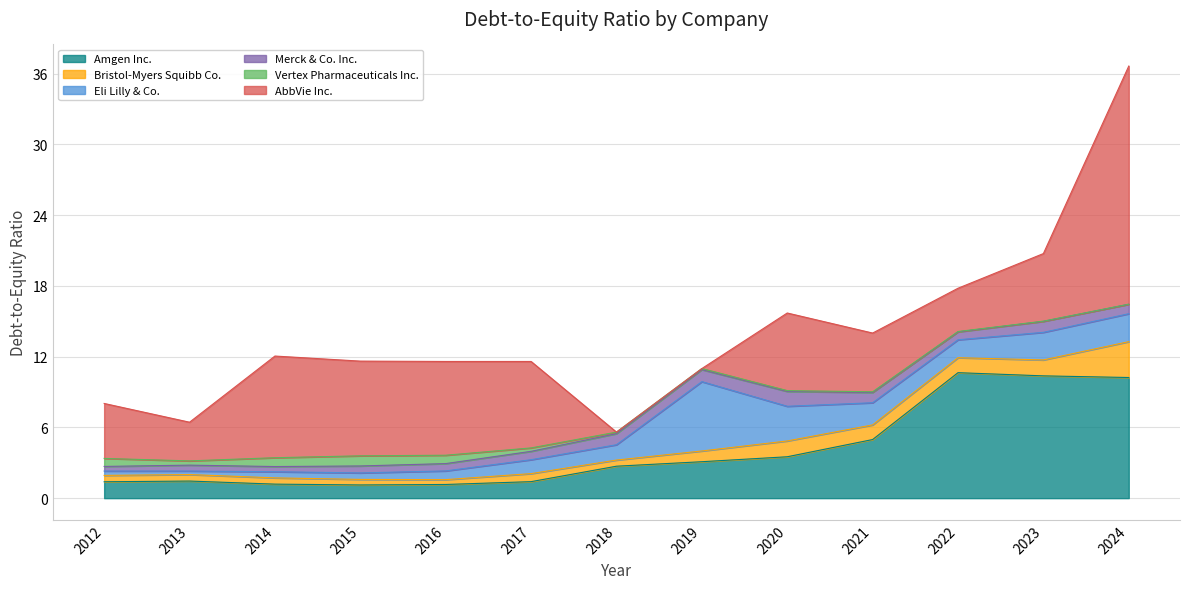

What is the minimum value for Merck & Co. Inc.?

0.4